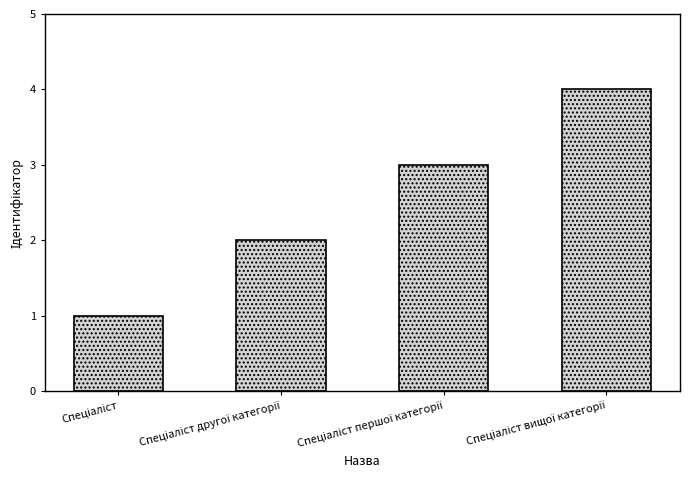

What is the sum of all values?

10